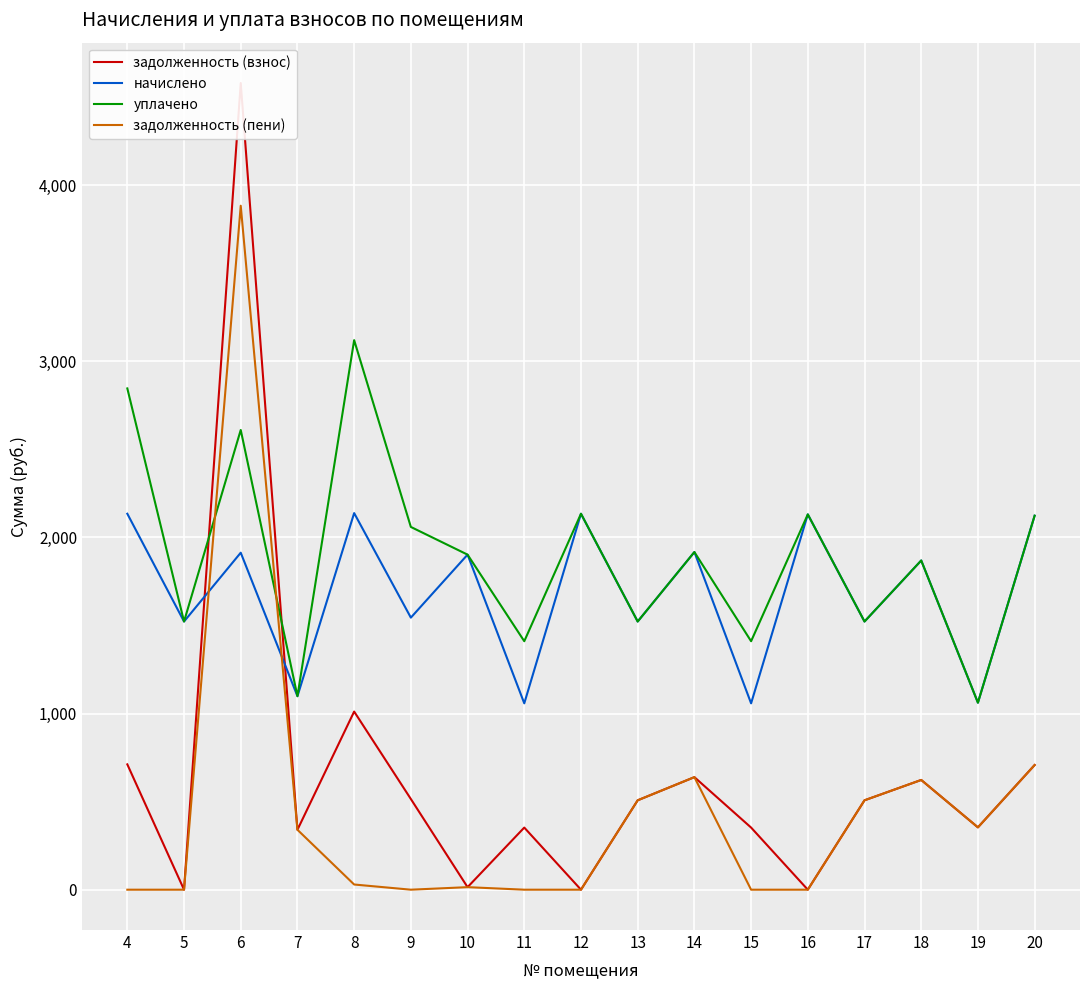

At which category is the sum across all series the highest?

6